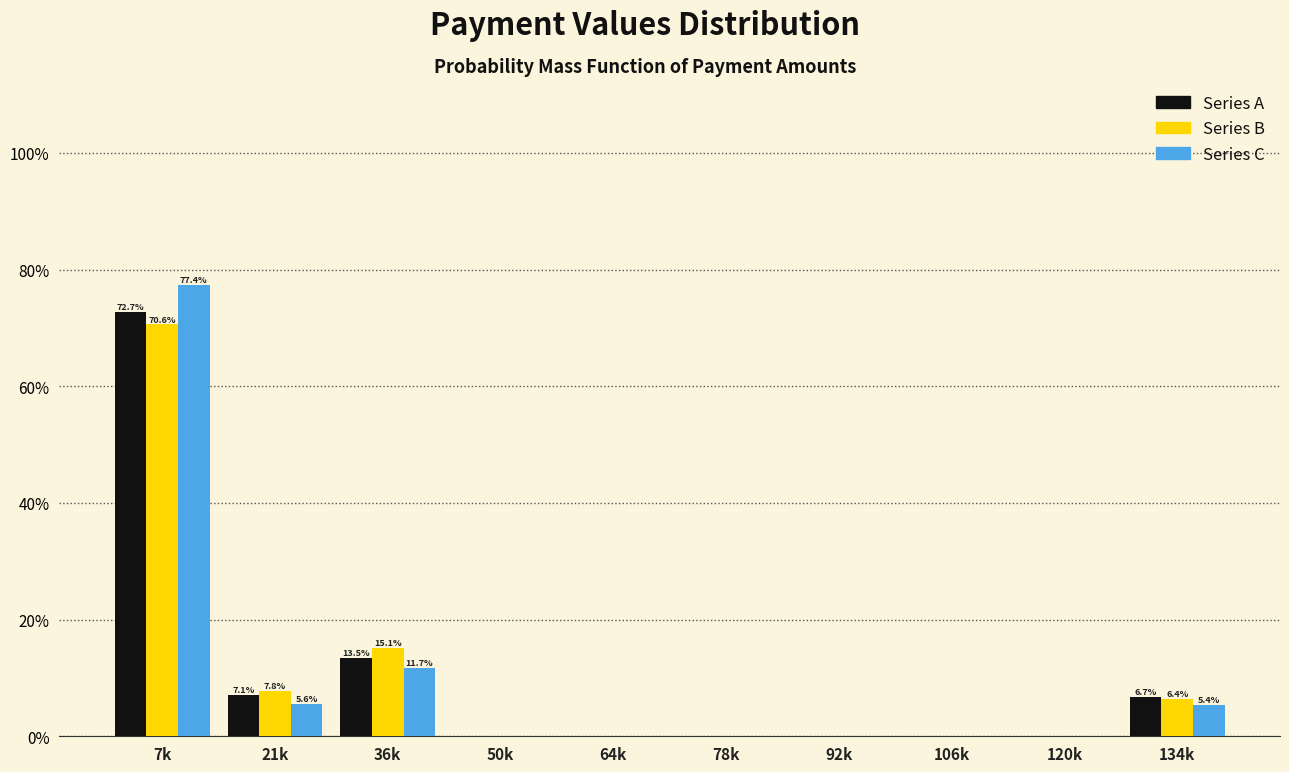

Where is Series C nearest to the value 38?

36k